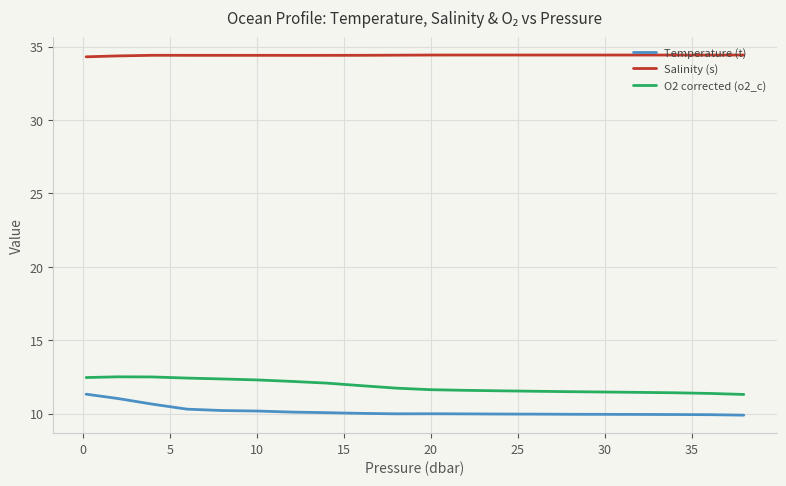

Which series has the largest total across all categories?

Salinity (s)